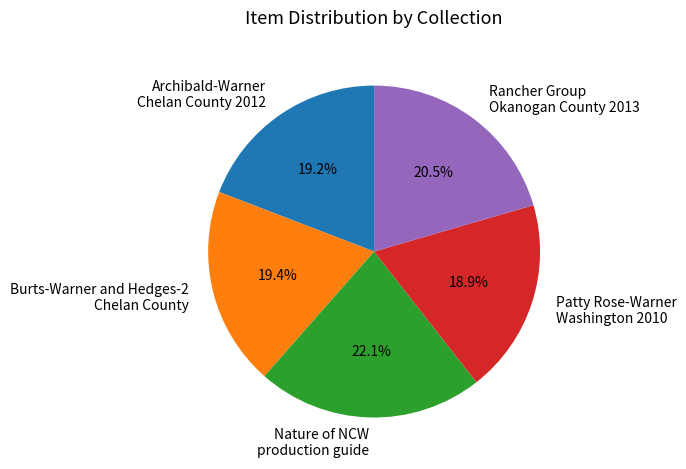

Is the sum of Archibald-Warner Chelan County 2012 and Rancher Group Okanogan County 2013 greater than half?

No